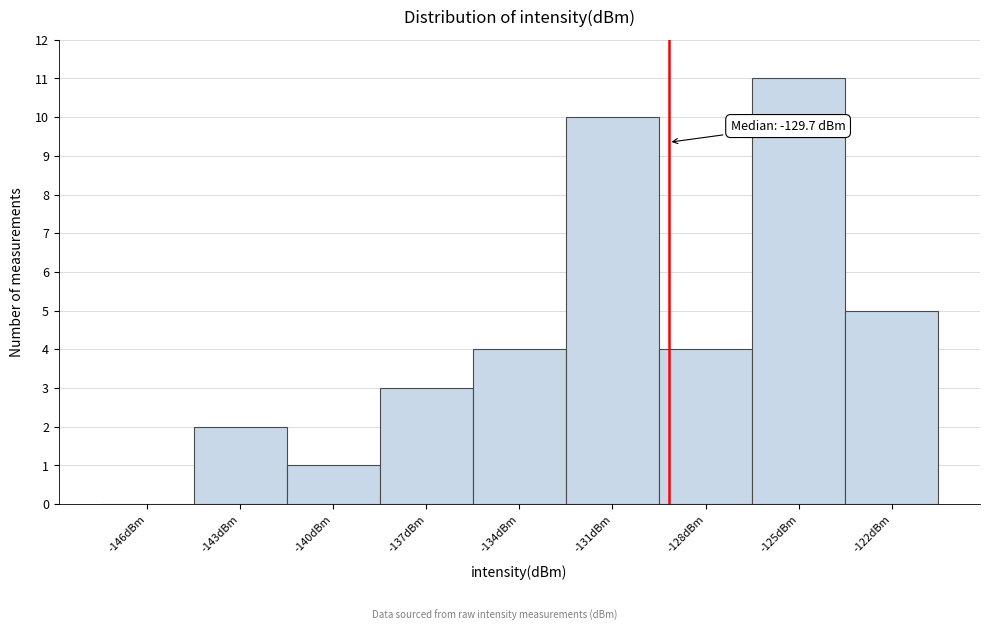

Reading left to right, extract all data points from this chart.

-146dBm=0	-143dBm=2	-140dBm=1	-137dBm=3	-134dBm=4	-131dBm=10	-128dBm=4	-125dBm=11	-122dBm=5